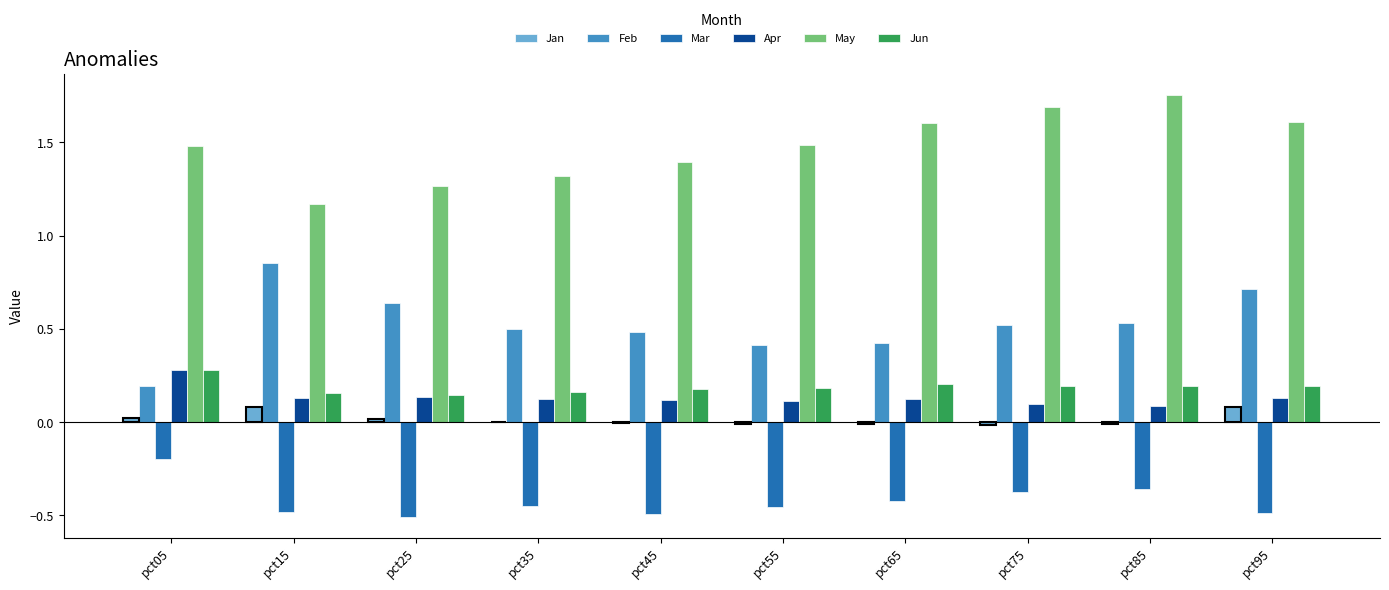

Is it true that Jun equals 0.2 at pct95?

True